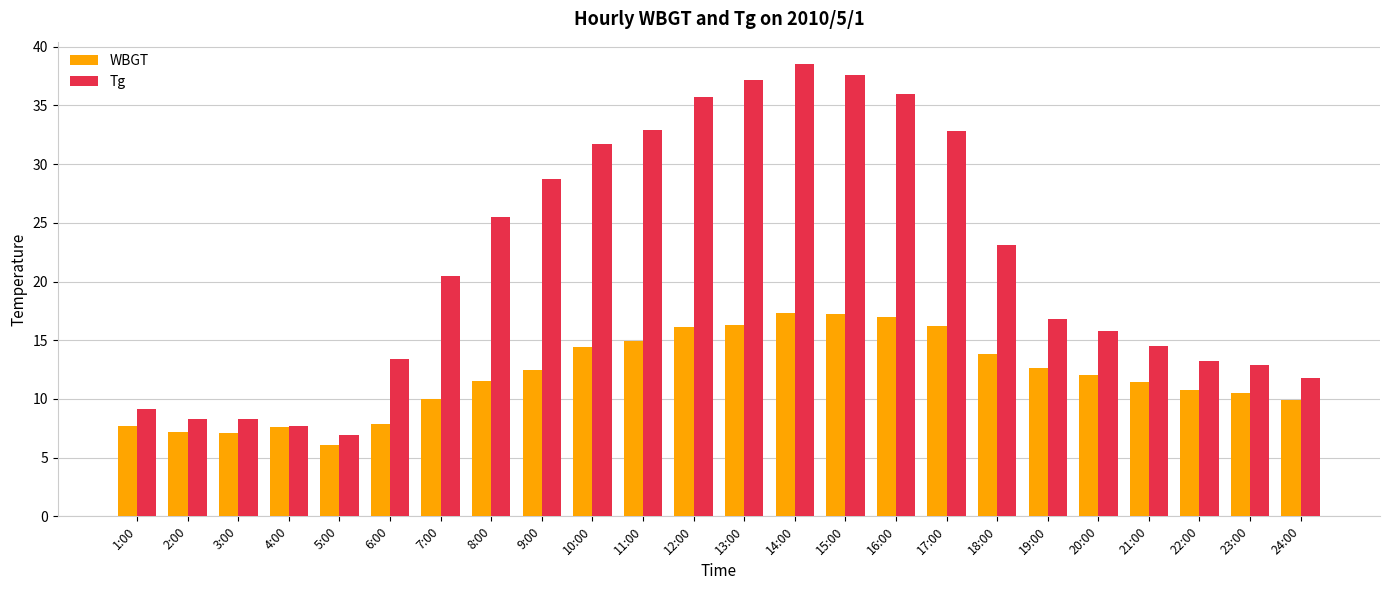

What is the value of the Tg bar at the 13th from the left?

37.2